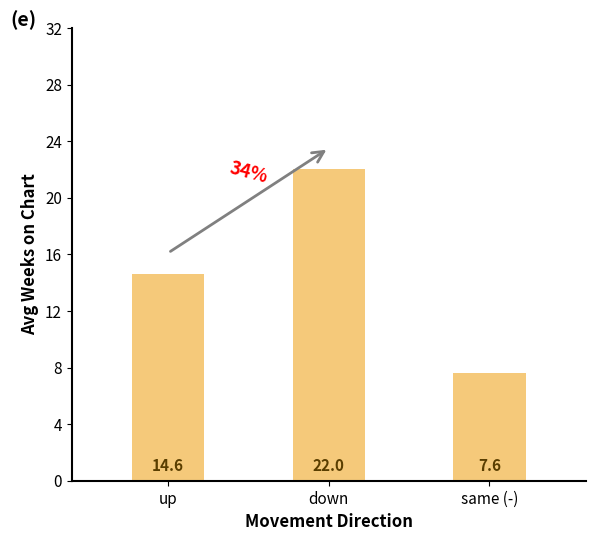

What is the smallest value displayed?

7.6